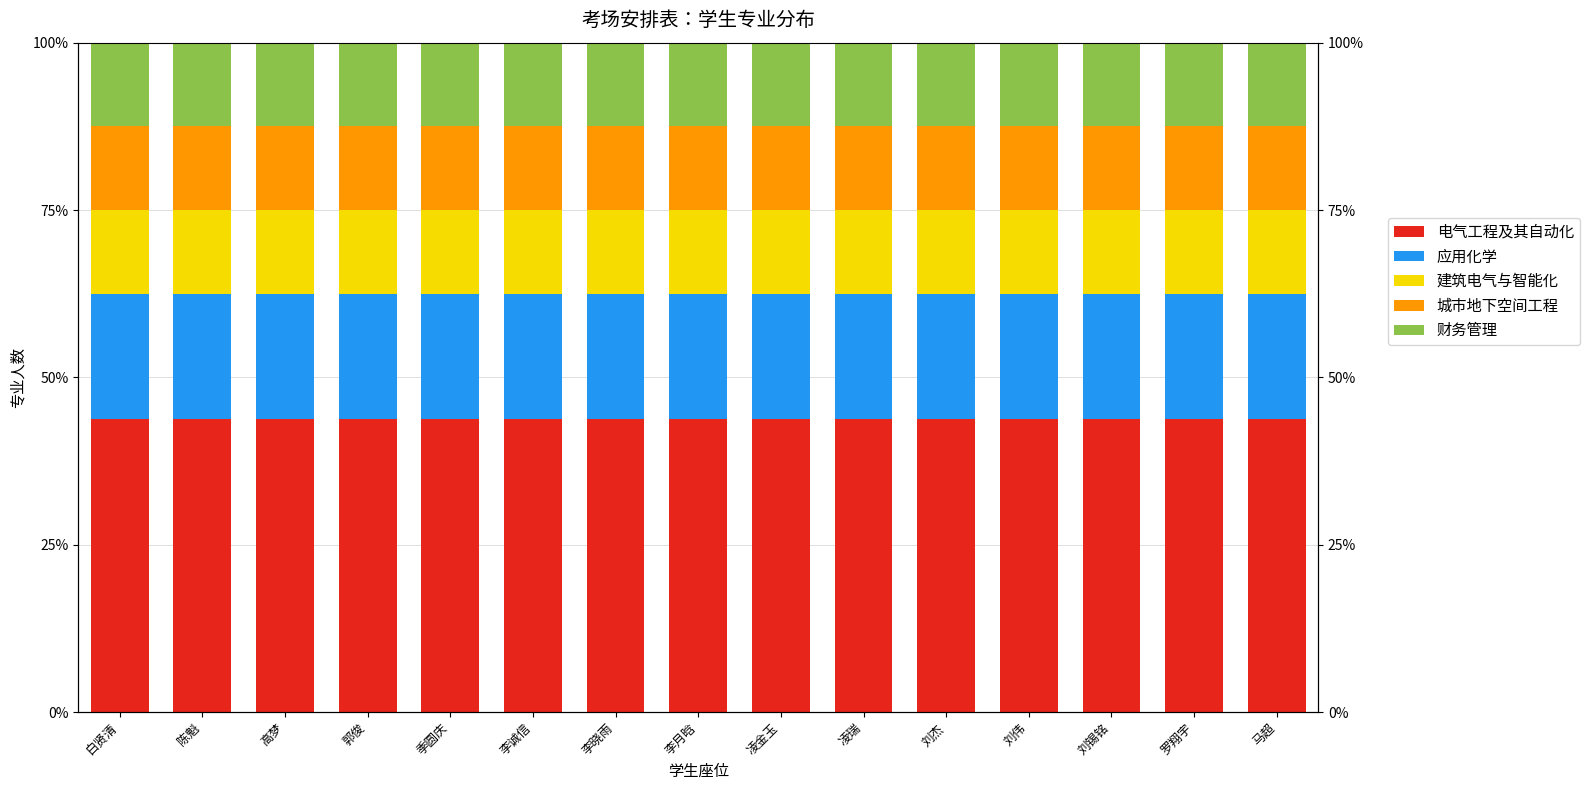

What is the total value across all series at 郭俊?

100.0